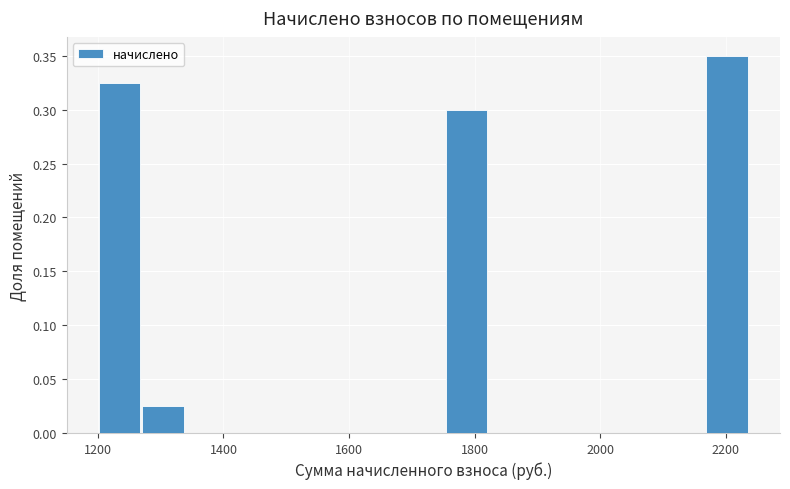

Around what value on the x-axis is the tallest bar? Give the approximate position of its centre, as read against the axis.

2200